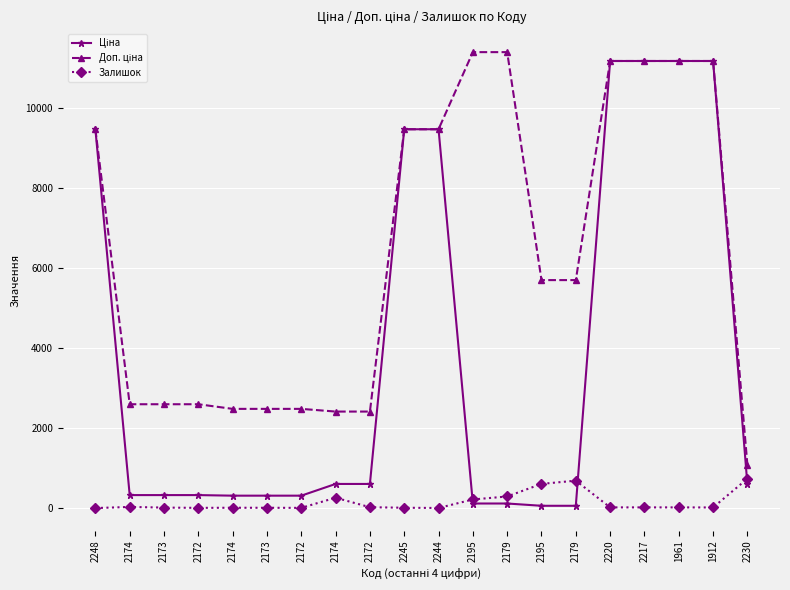

Reading left to right, list all the values displayed in this chart.

Ціна: 9480.1	324.8	324.8	324.8	310.3	310.3	310.3	603.7	603.7	9480.1	9480.1	114.1	114.1	57.0	57.0	11188.2	11188.2	11188.2	11188.2	589.9
Доп. ціна: 9480.1	2598.3	2598.3	2598.3	2482.4	2482.4	2482.4	2414.8	2414.8	9480.1	9480.1	11410.0	11410.0	5705.0	5705.0	11188.2	11188.2	11188.2	11188.2	1081.7
Залишок: 0.0	28.0	12.0	5.0	8.0	7.0	5.0	259.0	21.0	8.0	2.0	215.0	290.0	605.0	686.0	17.0	17.0	17.0	15.0	735.0